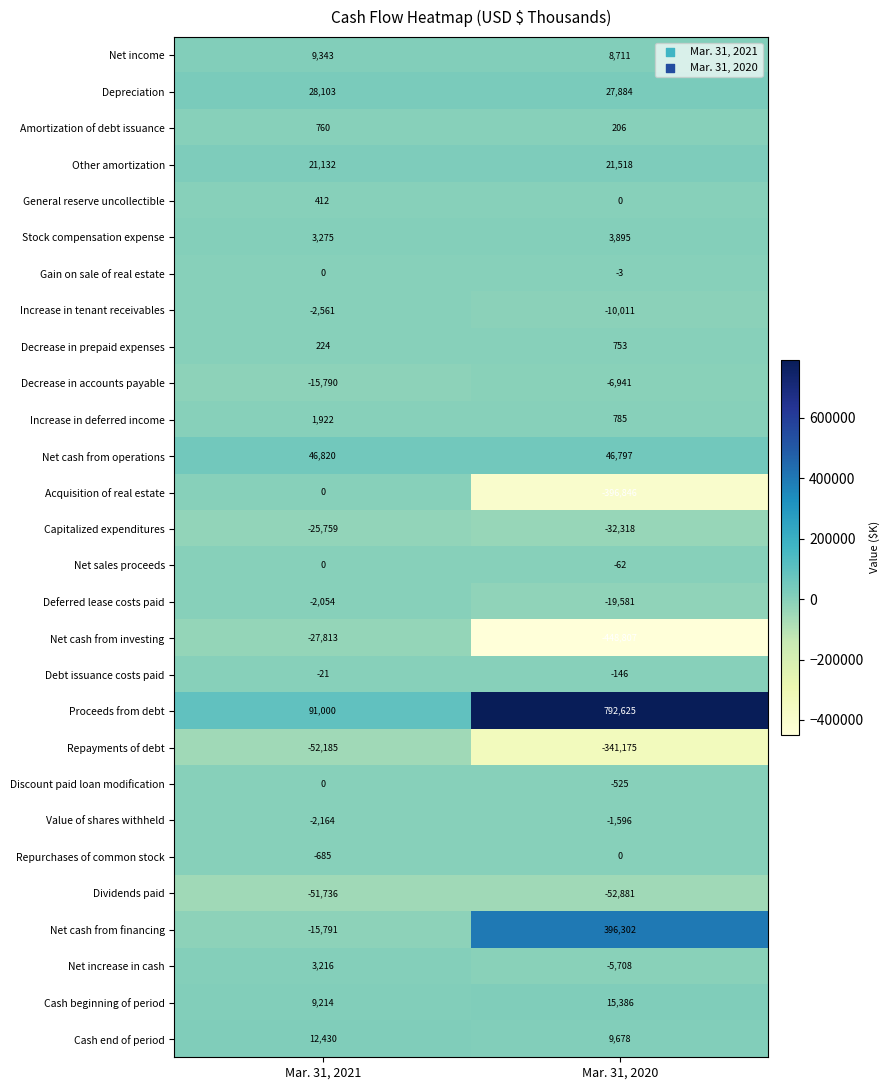

At which category is the sum across all series the highest?

Mar. 31, 2021